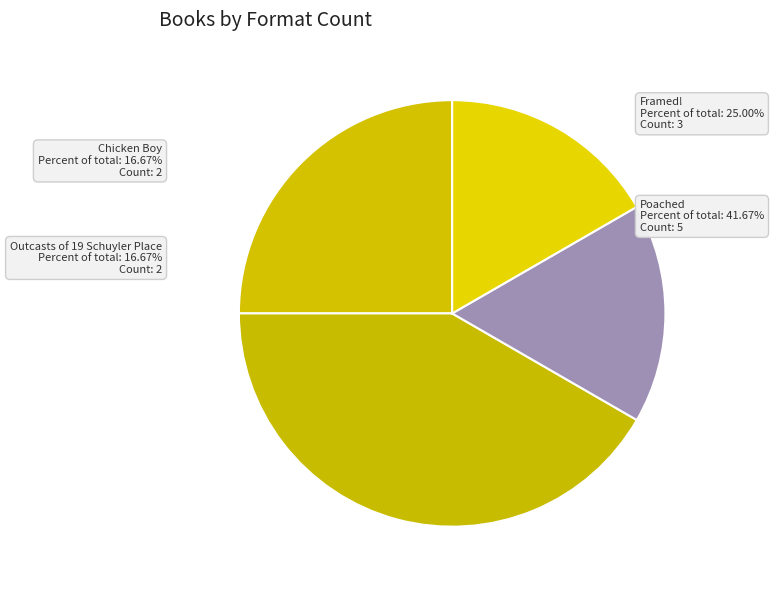

Combined, what portion of the pie is Framed! and Chicken Boy?

41.7%